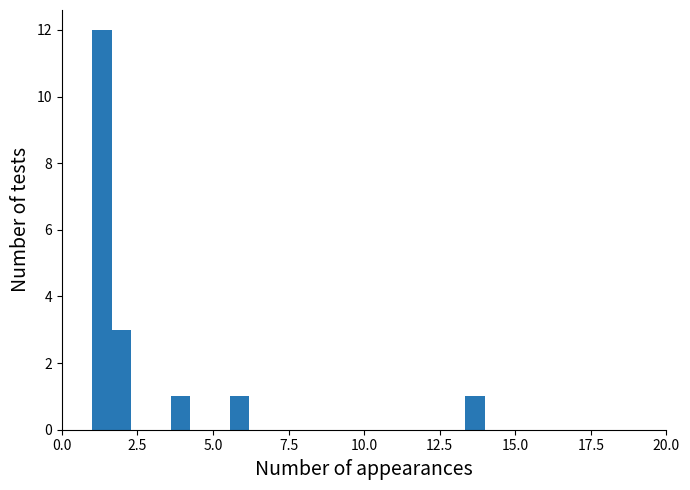

Around what value on the x-axis is the tallest bar? Give the approximate position of its centre, as read against the axis.

1.5